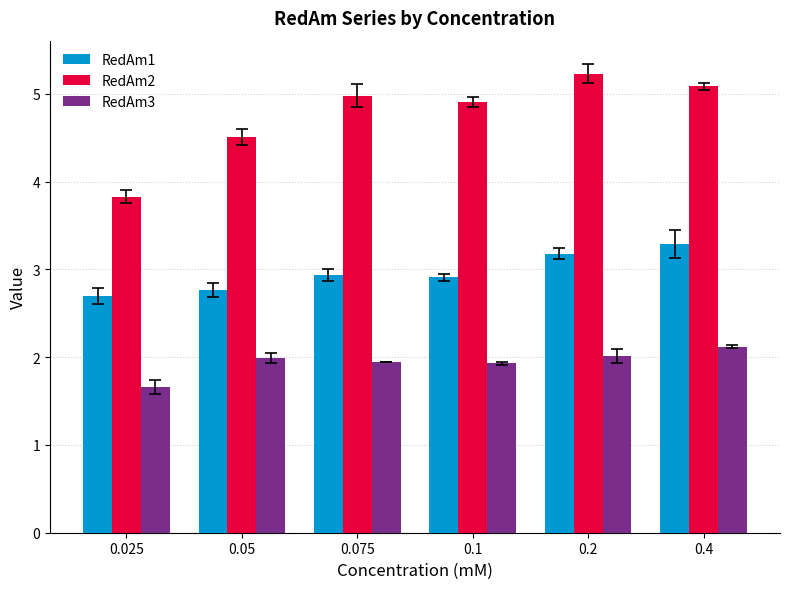

Reading left to right, extract all data points from this chart.

RedAm1: 0.025=2.7	0.05=2.8	0.075=2.9	0.1=2.9	0.2=3.2	0.4=3.3
RedAm2: 0.025=3.8	0.05=4.5	0.075=5.0	0.1=4.9	0.2=5.2	0.4=5.1
RedAm3: 0.025=1.7	0.05=2.0	0.075=1.9	0.1=1.9	0.2=2.0	0.4=2.1